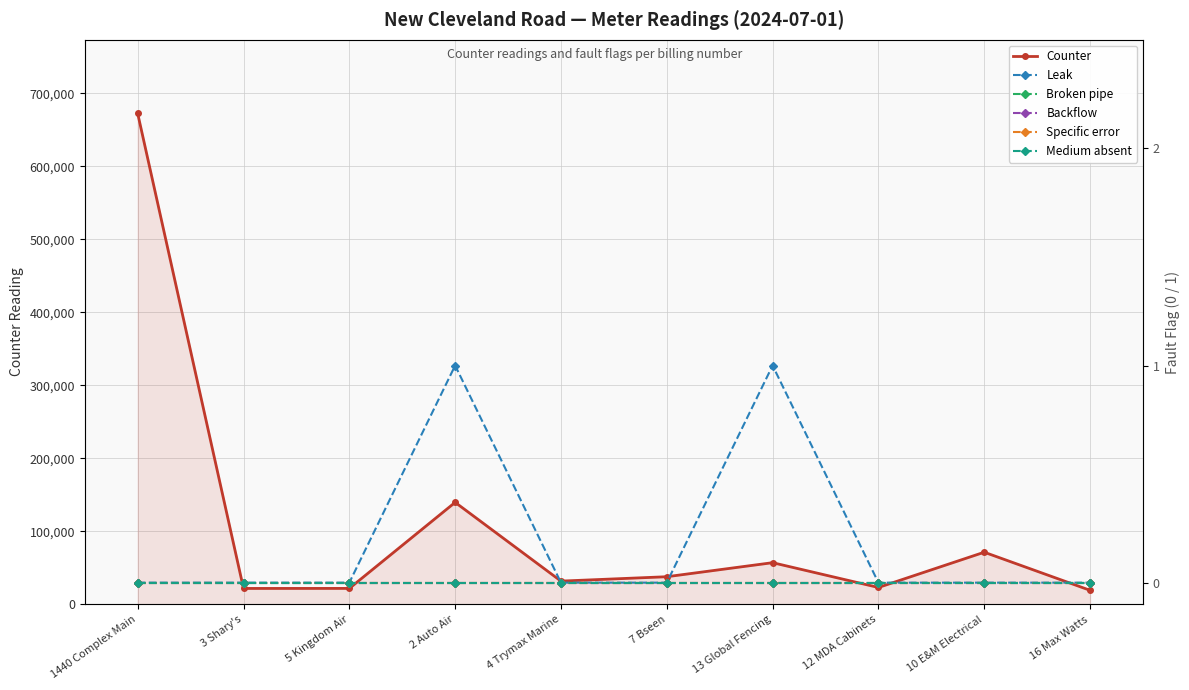

At which label does Specific error reach its minimum?

1440 Complex Main